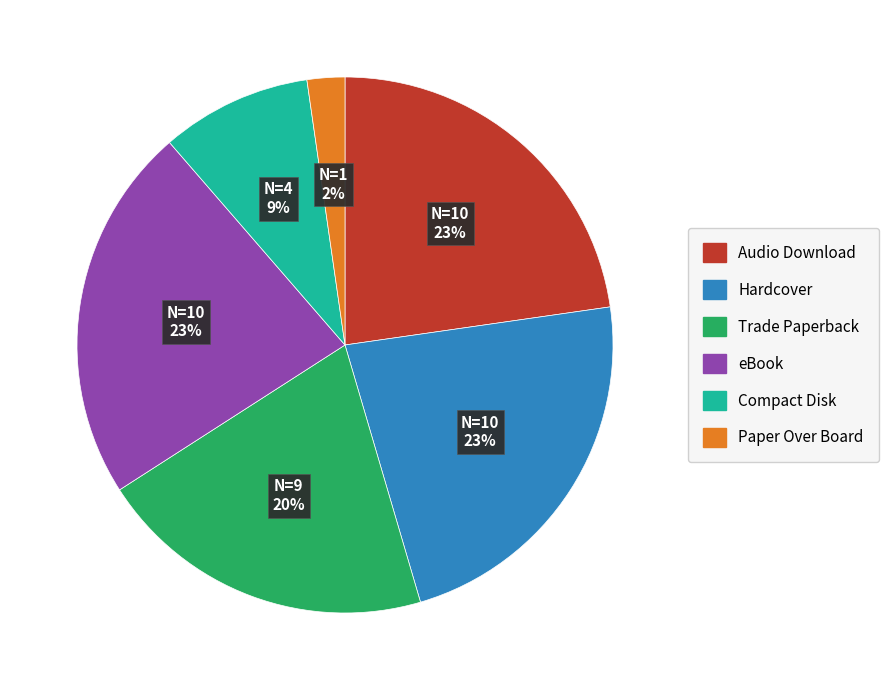

To the nearest percent, what portion does Compact Disk represent?

9%